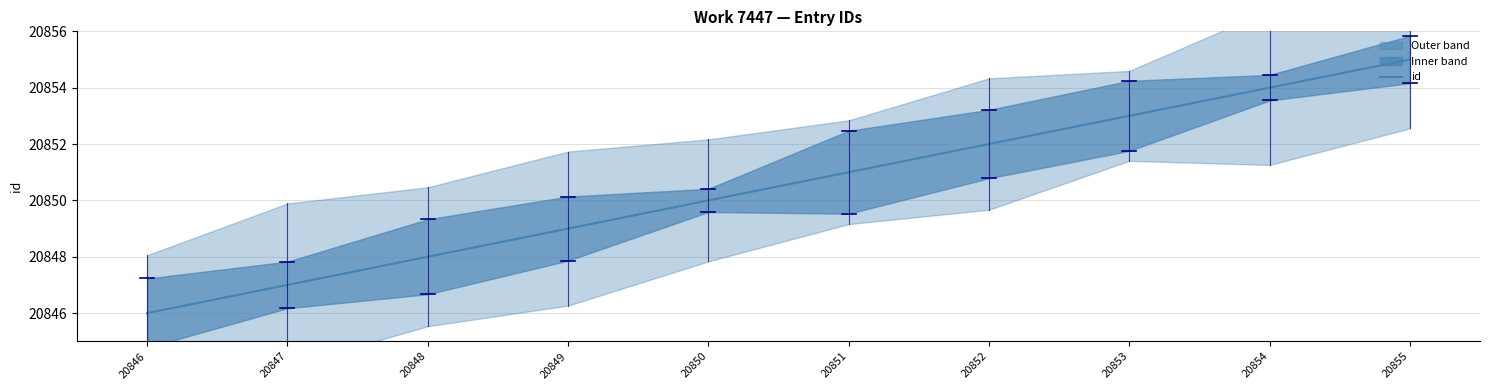

How many data points are above 20851?

4